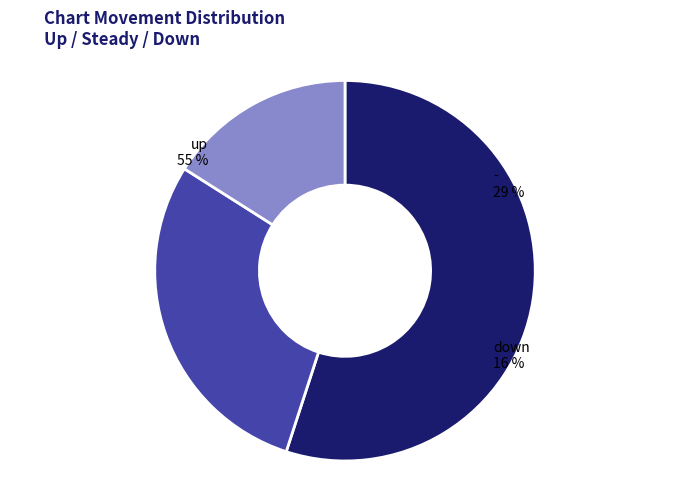

Count the number of slices in the pie.

3